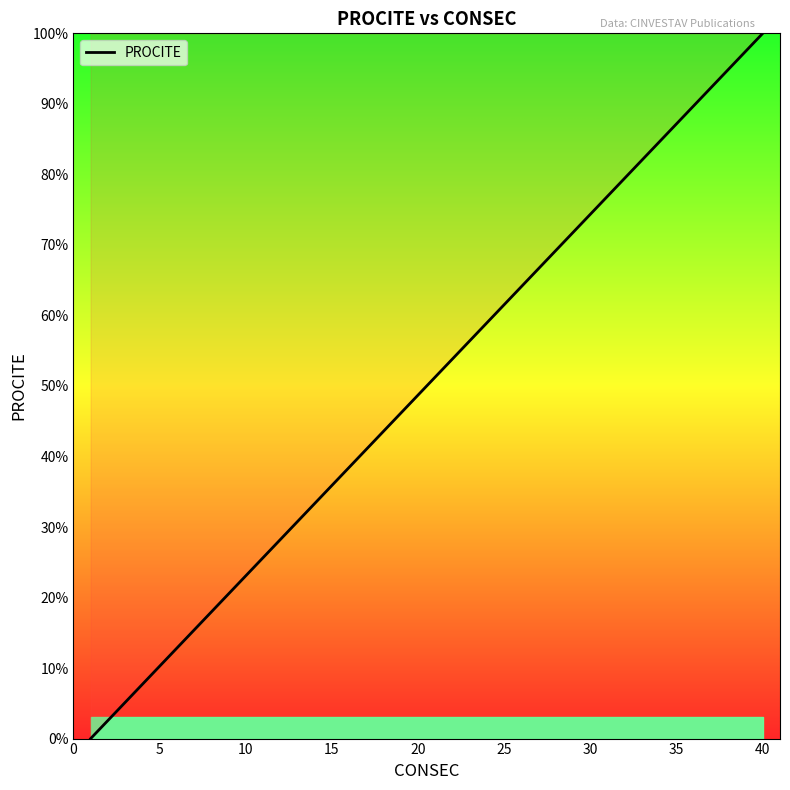

What is the maximum value shown in the chart?

100.0